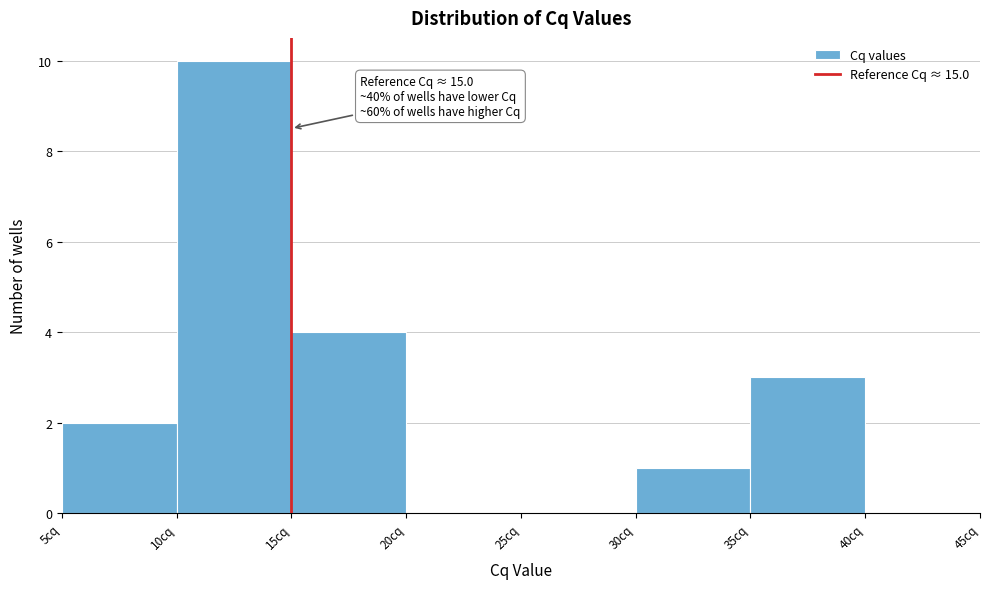

Over which range of the x-axis is the bar tallest?

10 to 15